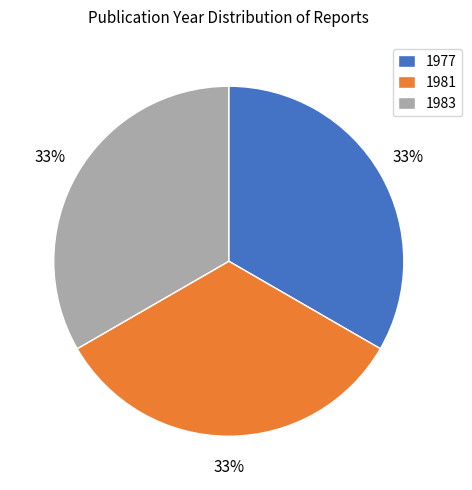

To the nearest percent, what is the combined percentage of 1983 and 1977?

67%